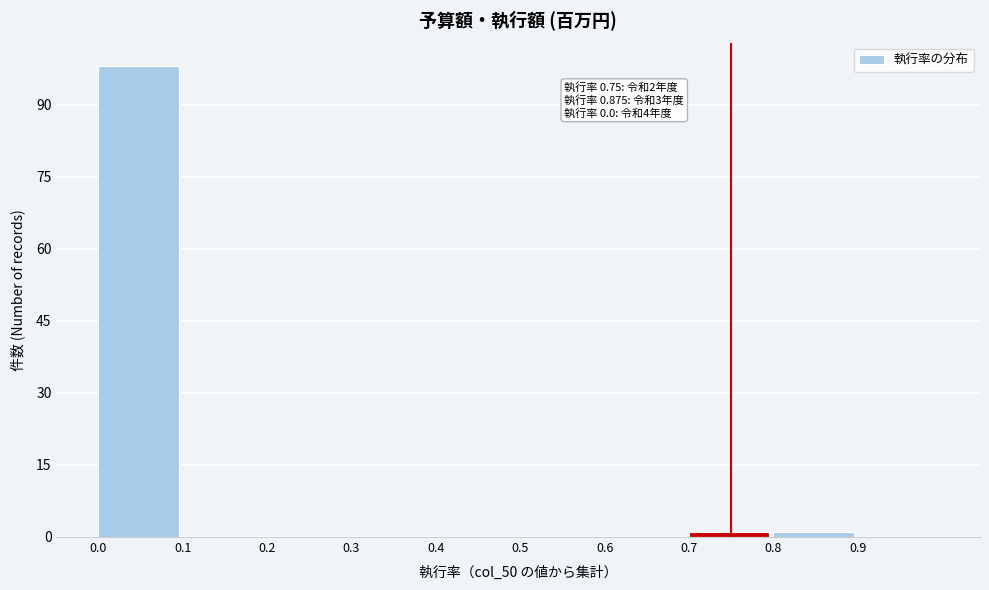

Over which range of the x-axis is the bar tallest?

0.0 to 0.1